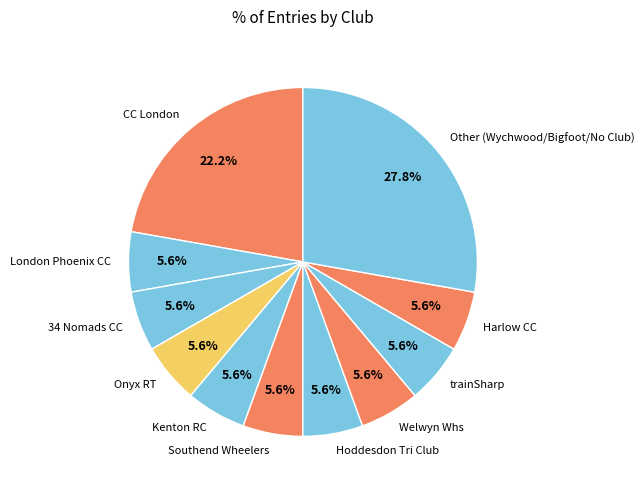

To the nearest percent, what portion does Welwyn Whs represent?

6%